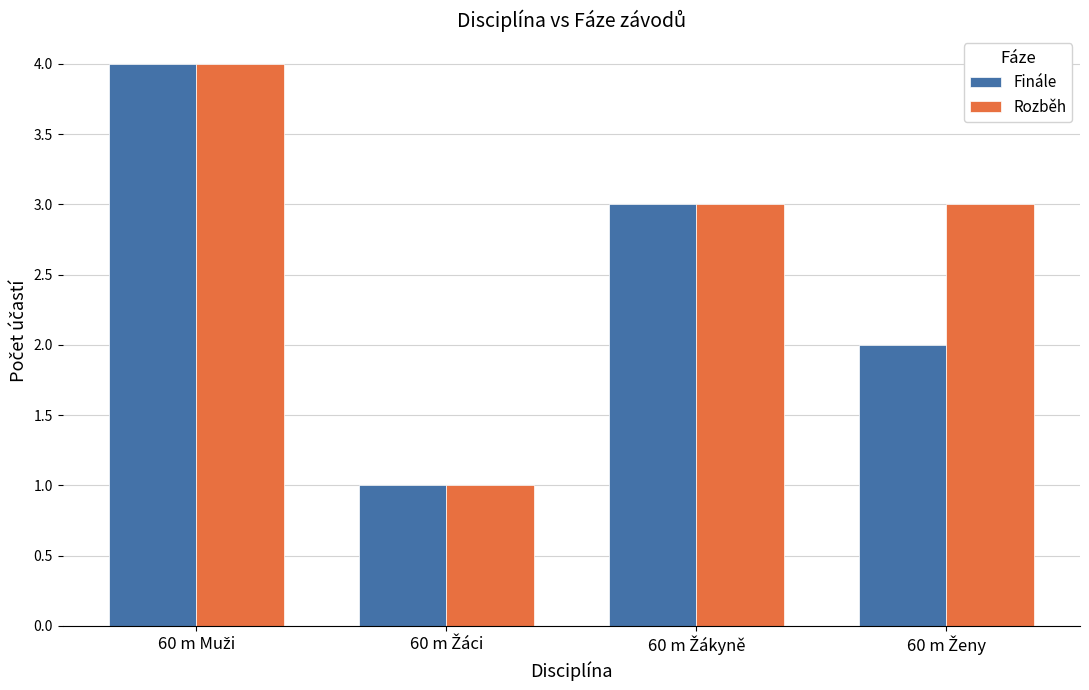

Reading left to right, what are all the values shown in this chart?

Finále: 4	1	3	2
Rozběh: 4	1	3	3